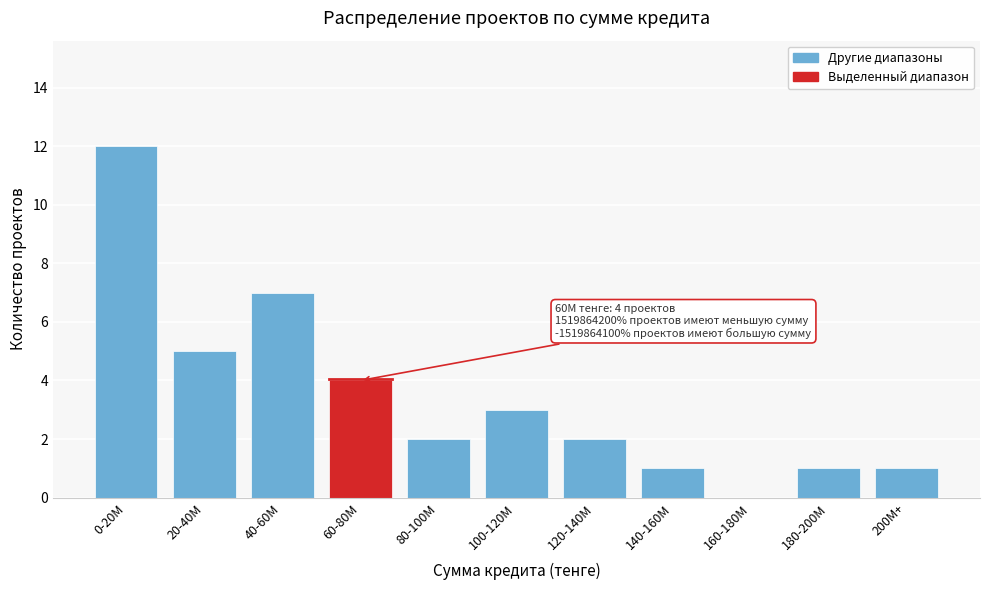

Reading right to left, extract all data points from this chart.

200M+=1	180-200M=1	160-180M=0	140-160M=1	120-140M=2	100-120M=3	80-100M=2	60-80M=4	40-60M=7	20-40M=5	0-20M=12